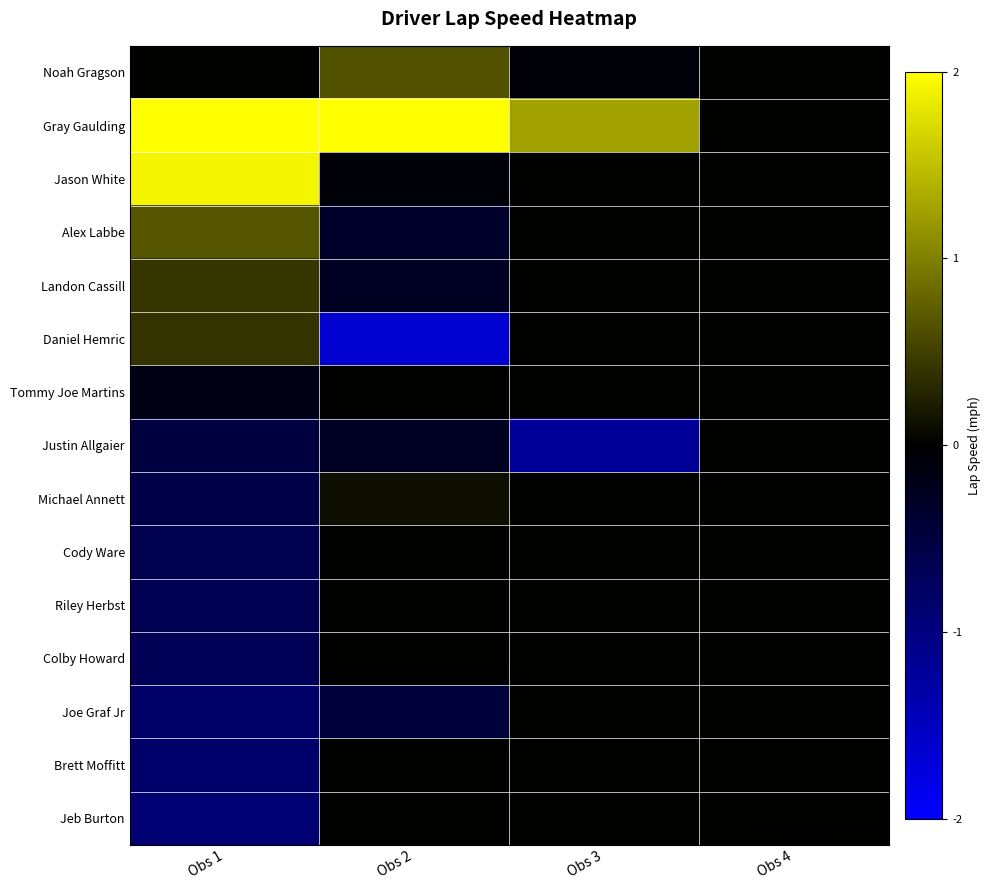

At Obs 1, list the series in order from largest to smallest.

Gray Gaulding, Jason White, Alex Labbe, Landon Cassill, Daniel Hemric, Noah Gragson, Tommy Joe Martins, Justin Allgaier, Michael Annett, Cody Ware, Riley Herbst, Colby Howard, Joe Graf Jr, Brett Moffitt, Jeb Burton